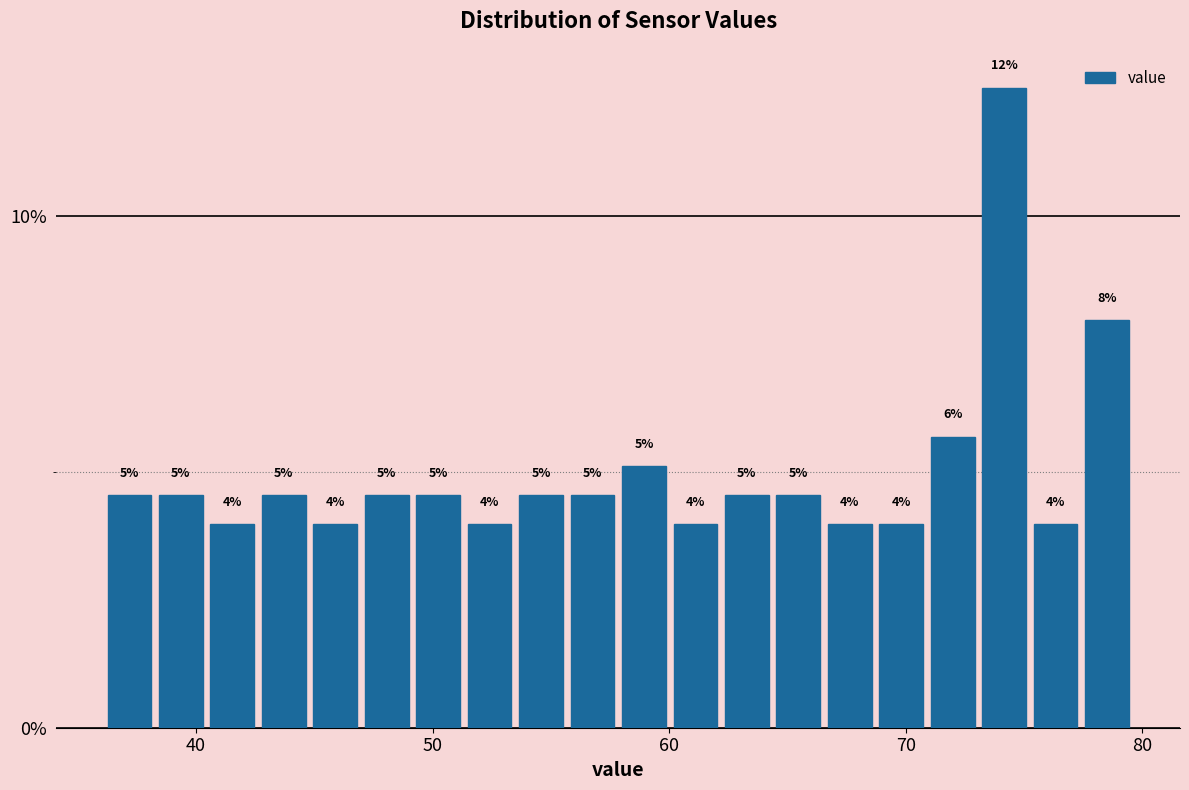

Around what value on the x-axis is the tallest bar? Give the approximate position of its centre, as read against the axis.

74